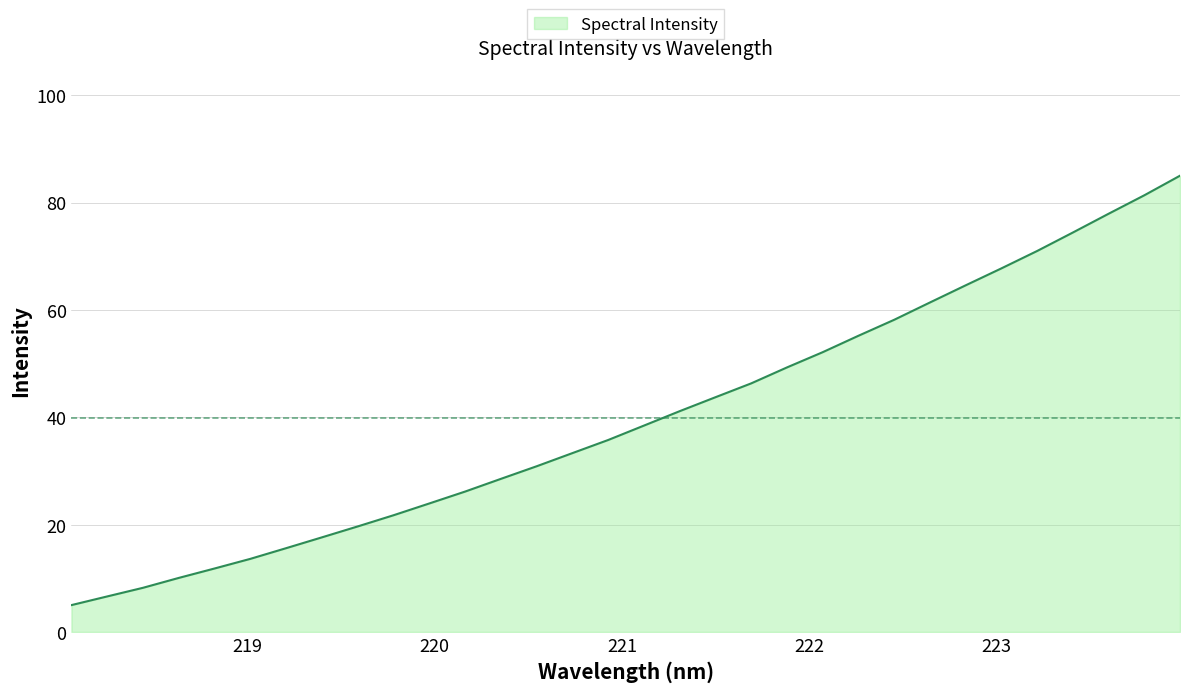

What is the greatest value displayed?

85.0